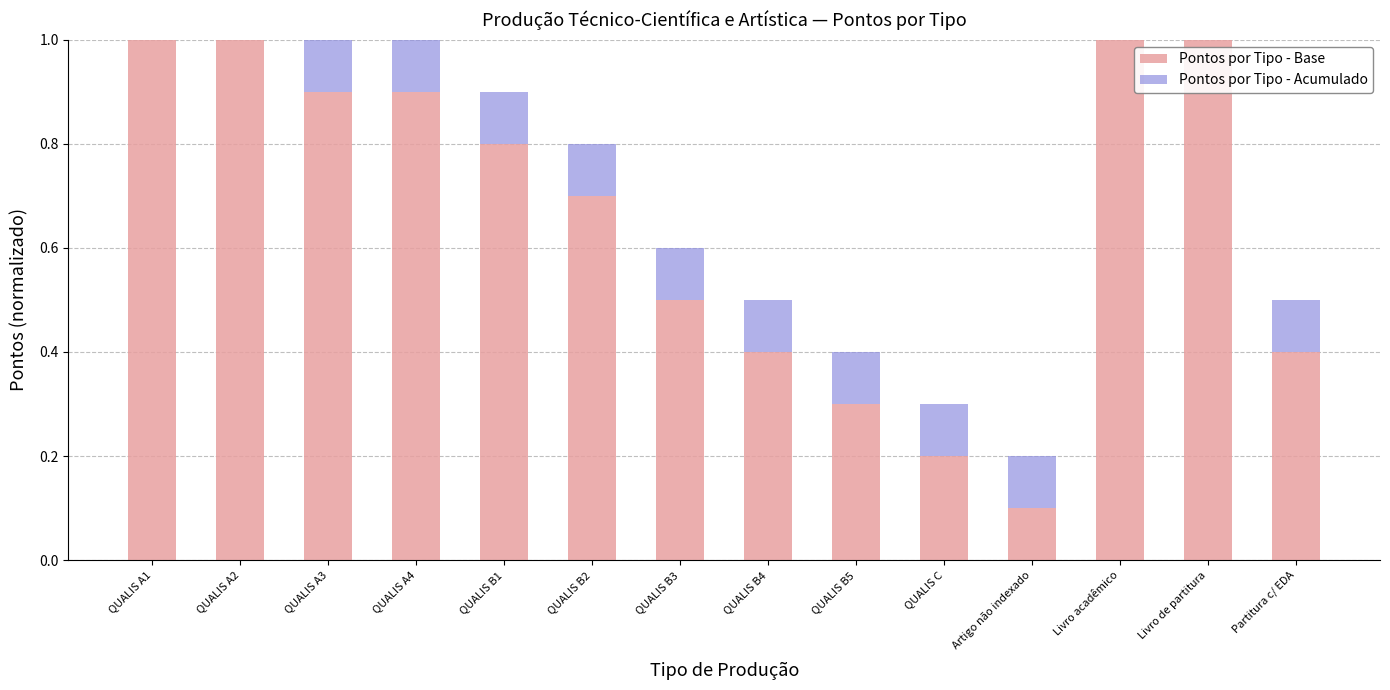

What is the sum of the Pontos por Tipo - Base values at QUALIS A3 and Livro de partitura?

1.9